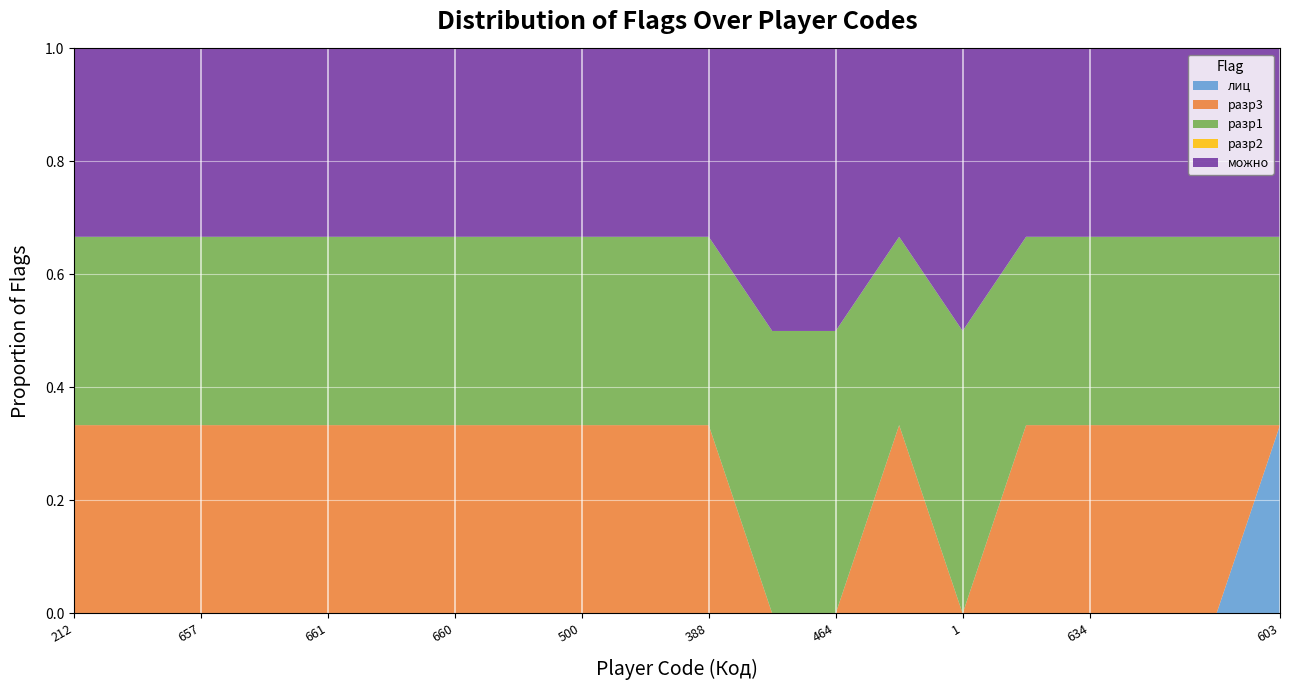

Reading left to right, extract all data points from this chart.

лиц: 212=0	656=0	657=0	658=0	661=0	659=0	660=0	667=0	500=0	268=0	388=0	327=0	464=0	547=0	1=0	2=0	634=0	602=0	202=0	603=1
разр3: 212=1	656=1	657=1	658=1	661=1	659=1	660=1	667=1	500=1	268=1	388=1	327=0	464=0	547=1	1=0	2=1	634=1	602=1	202=1	603=0
разр1: 212=1	656=1	657=1	658=1	661=1	659=1	660=1	667=1	500=1	268=1	388=1	327=1	464=1	547=1	1=1	2=1	634=1	602=1	202=1	603=1
разр2: 212=0	656=0	657=0	658=0	661=0	659=0	660=0	667=0	500=0	268=0	388=0	327=0	464=0	547=0	1=0	2=0	634=0	602=0	202=0	603=0
можно: 212=1	656=1	657=1	658=1	661=1	659=1	660=1	667=1	500=1	268=1	388=1	327=1	464=1	547=1	1=1	2=1	634=1	602=1	202=1	603=1